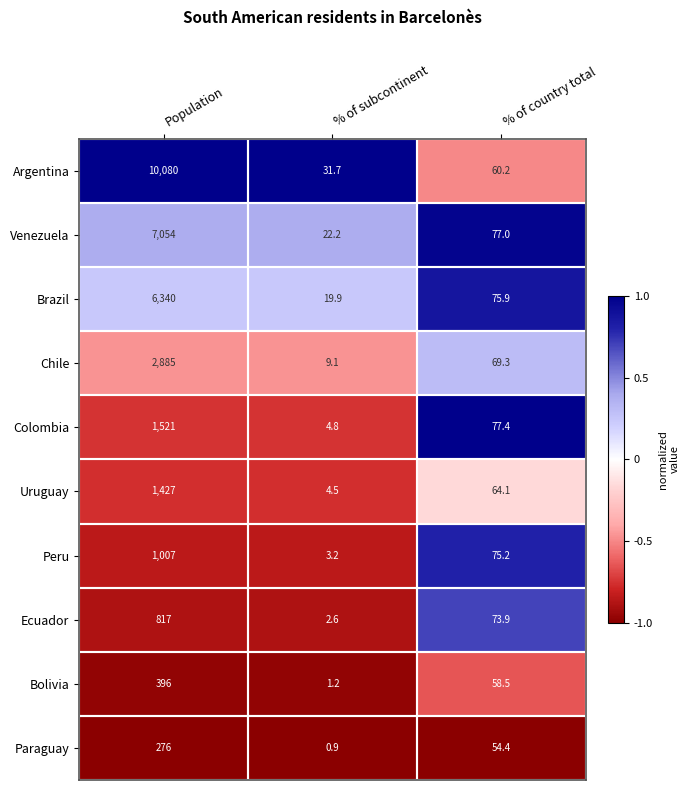

Which series has the largest total across all categories?

Argentina